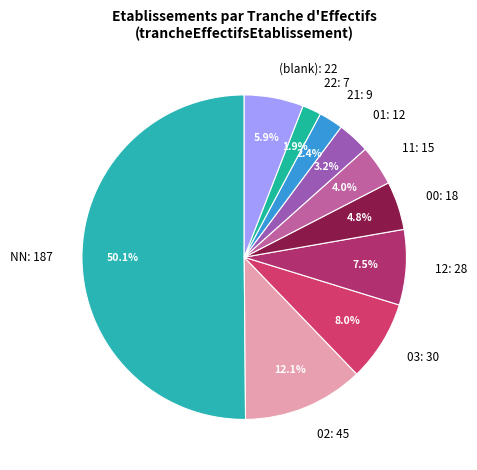

Between 21: 9 and 11: 15, which is larger?

11: 15